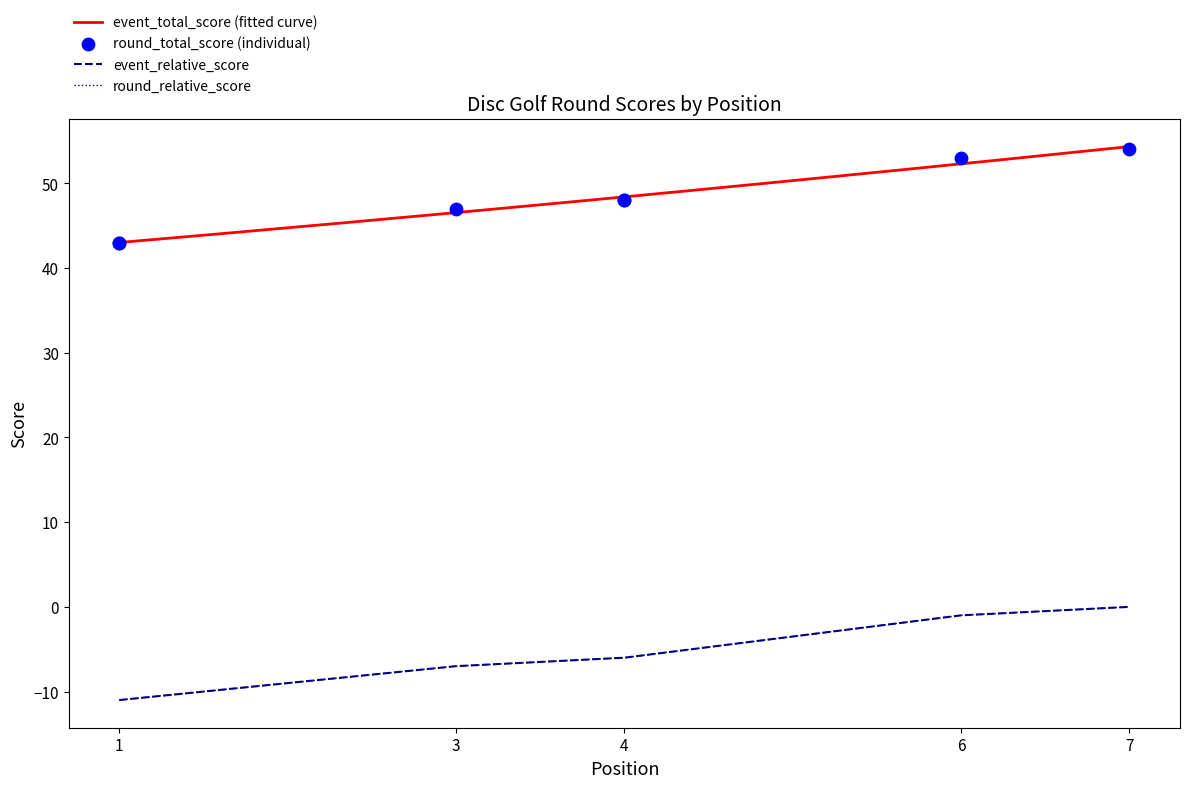

At which category is the sum across all series the highest?

7